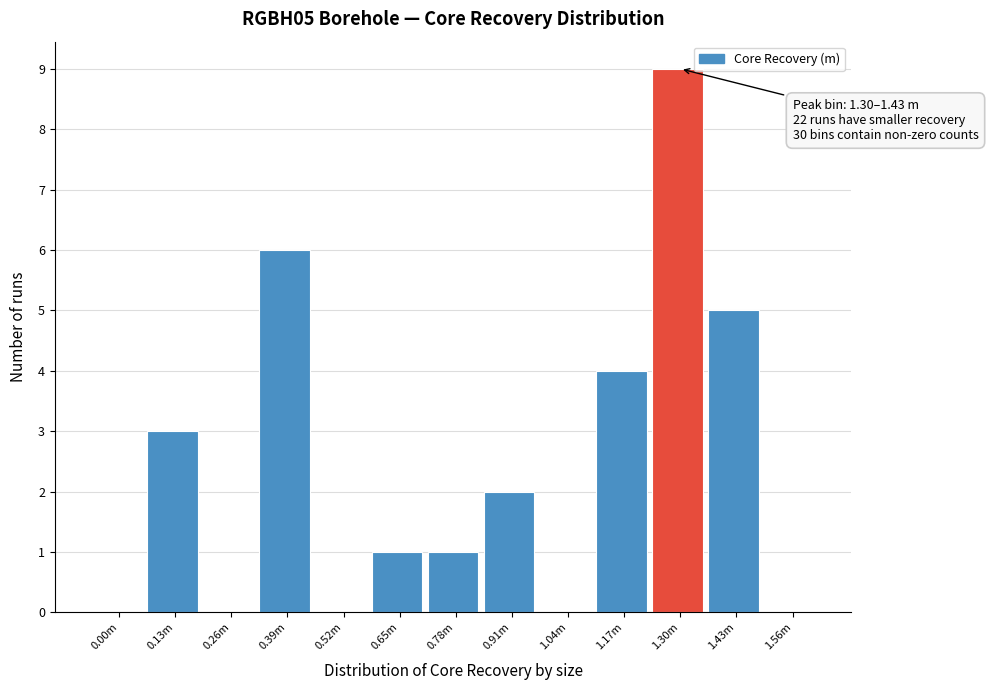

Reading right to left, what are all the values shown in this chart?

1.56m=0	1.43m=5	1.30m=9	1.17m=4	1.04m=0	0.91m=2	0.78m=1	0.65m=1	0.52m=0	0.39m=6	0.26m=0	0.13m=3	0.00m=0